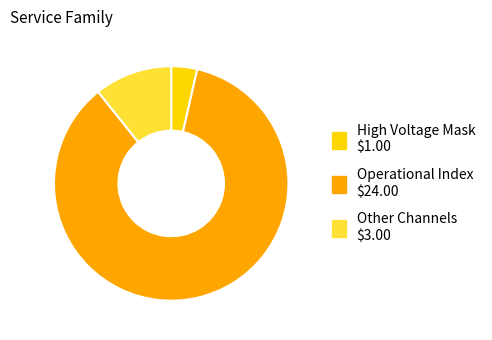

Does any single category account for the majority?

Yes